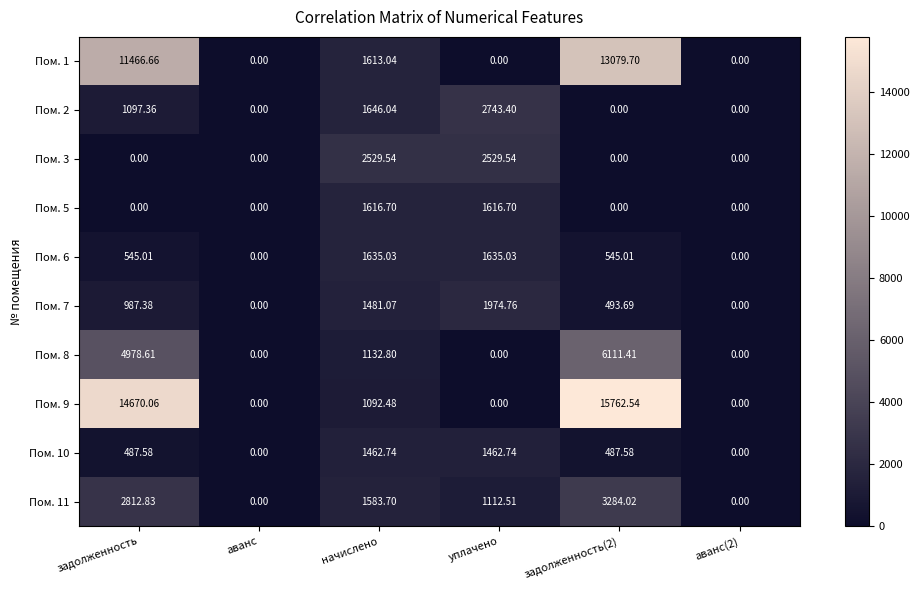

Which series has the largest range (max minus min)?

Пом. 9